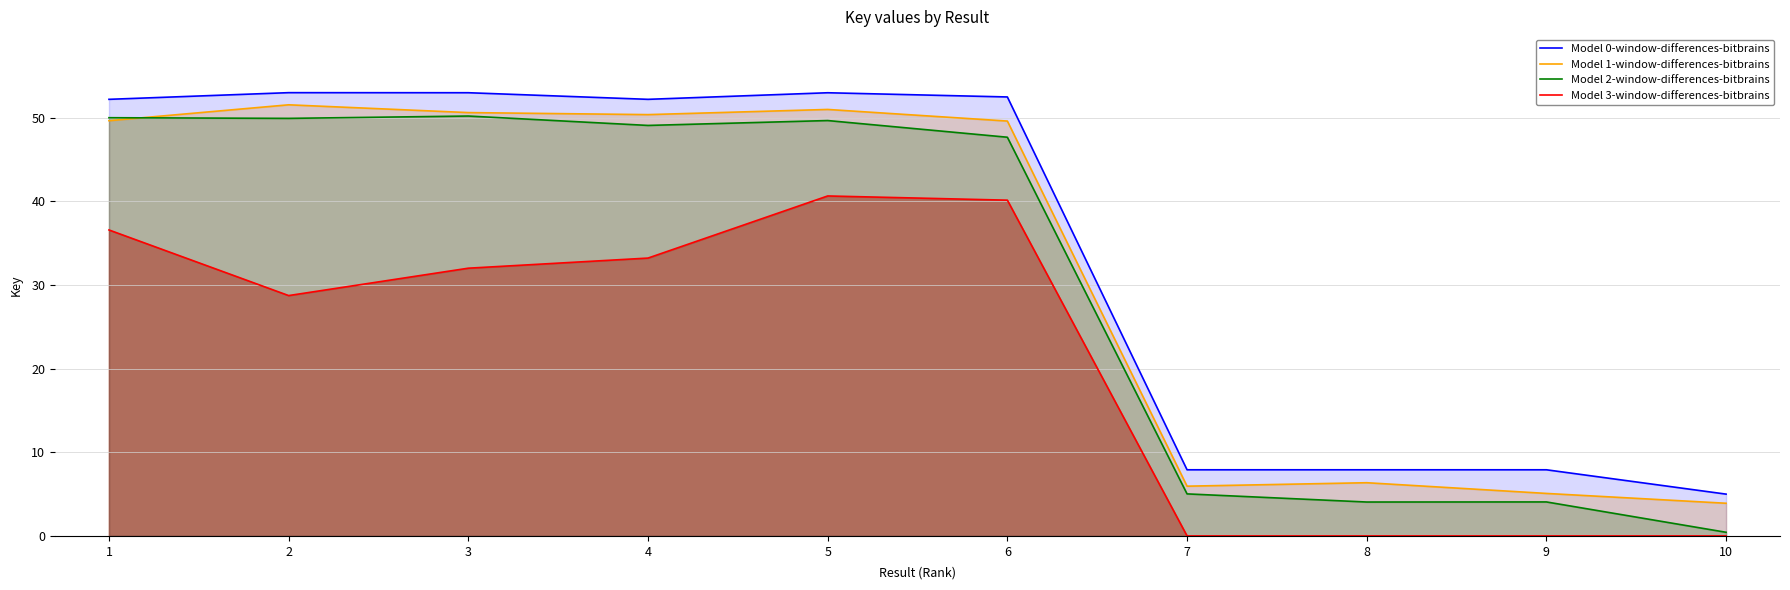

What is the difference between the maximum and minimum values in the Model 1-window-differences-bitbrains series?

48.8